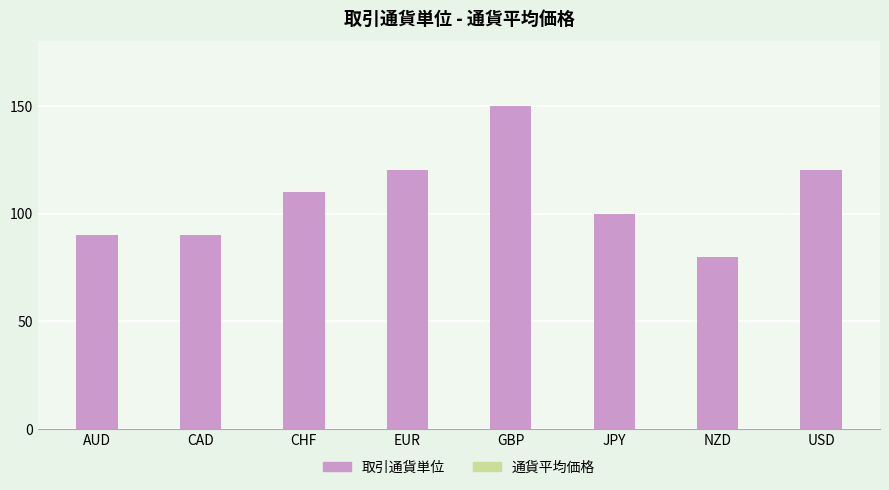

What is the sum of the values at CAD and AUD?

180